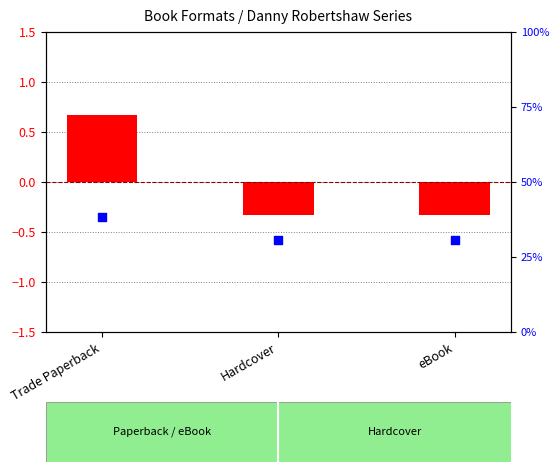

Which series contains the lowest Y value?

transformed count